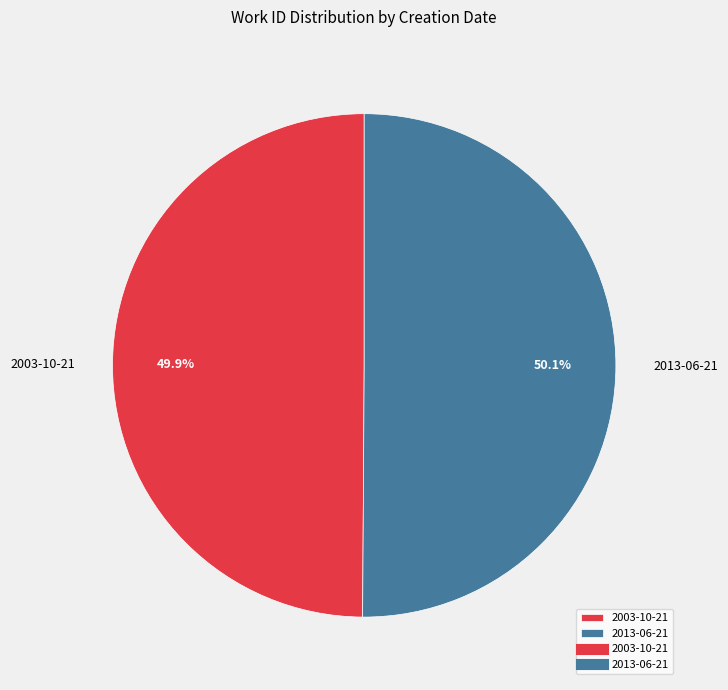

What percentage is the 2003-10-21 slice, to the nearest percent?

50%